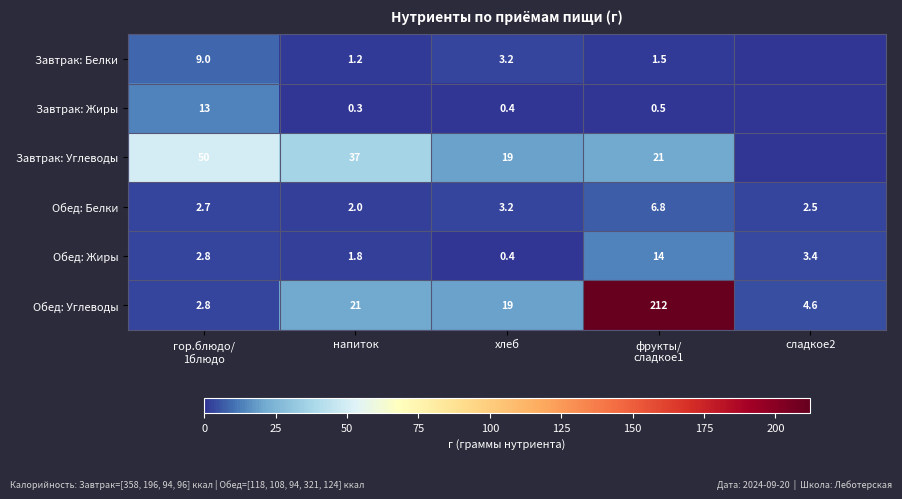

What is the difference between the maximum and minimum values in the Обед: Жиры series?

13.6